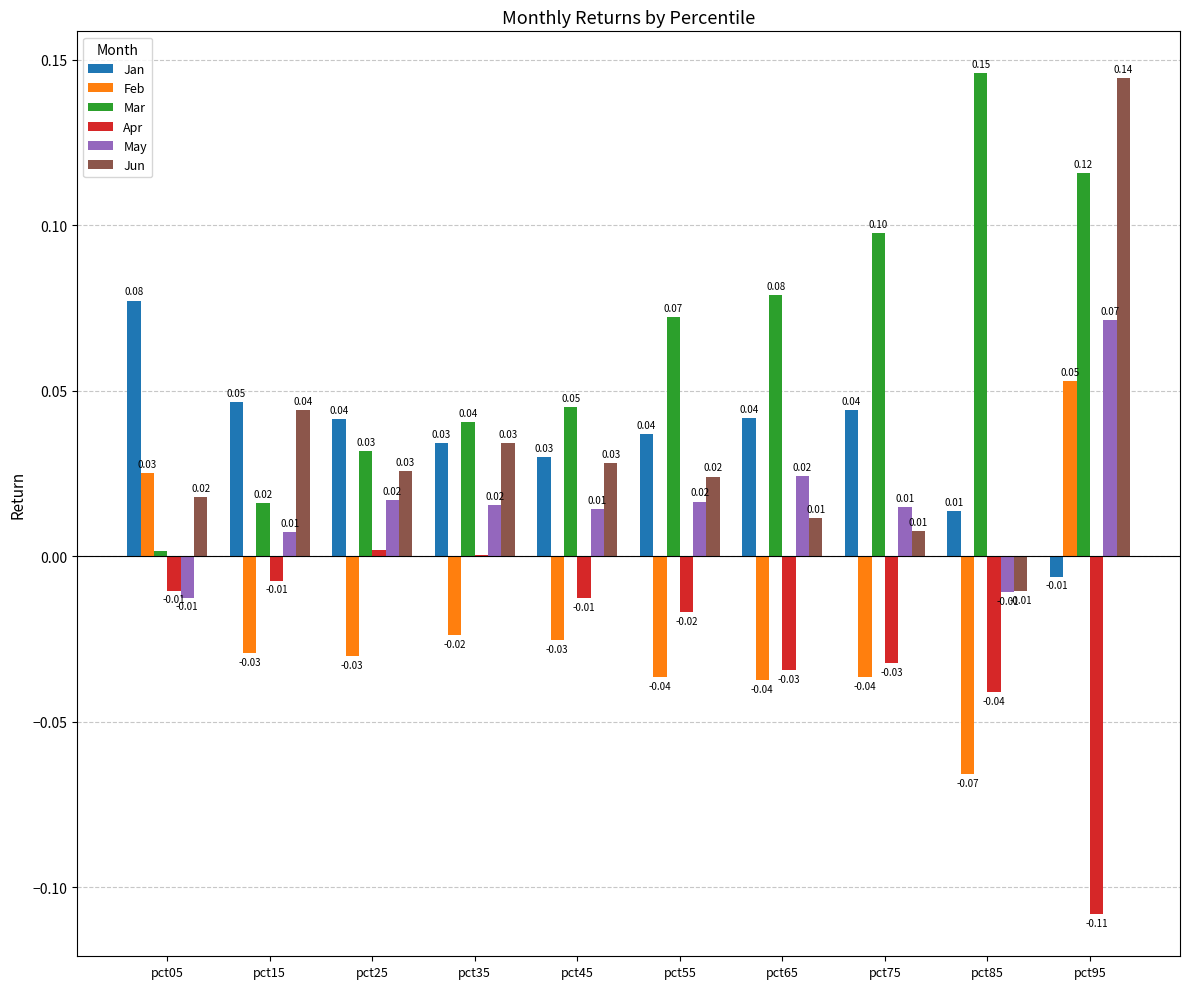

What is the sum of all May values?

0.2